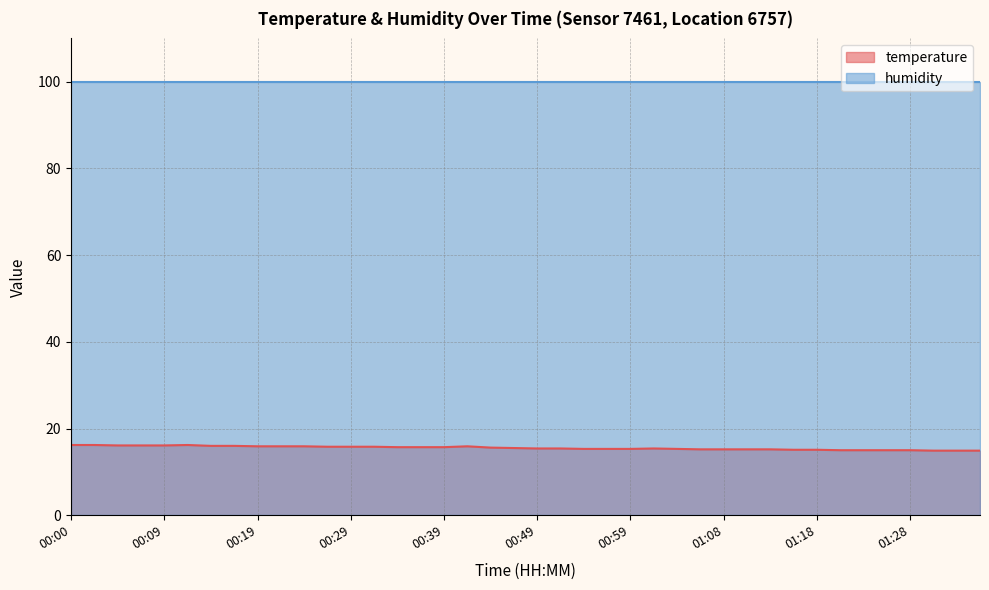

How many data points are less than 15?

3